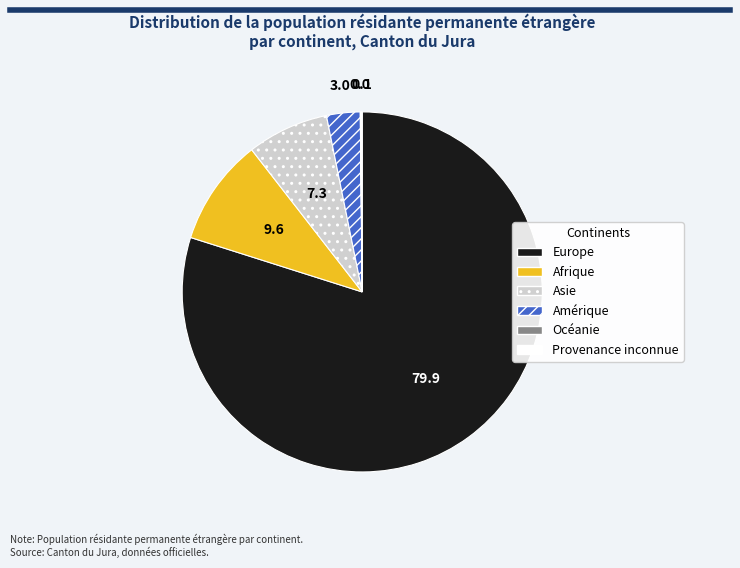

Is it true that Europe is 80% of the pie?

True